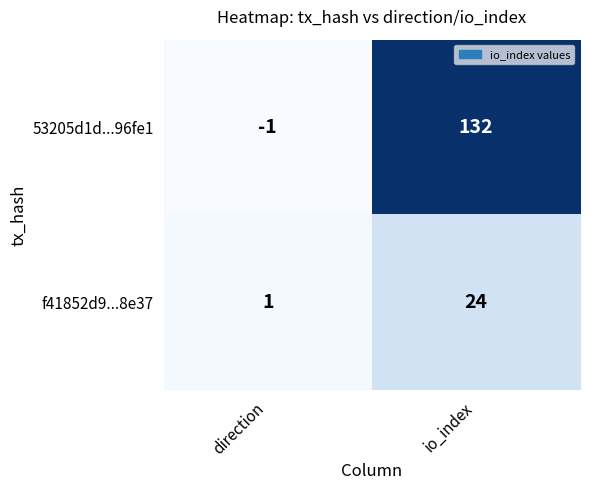

Reading left to right, what are all the values shown in this chart?

53205d1d...96fe1: direction=-1	io_index=132
f41852d9...8e37: direction=1	io_index=24